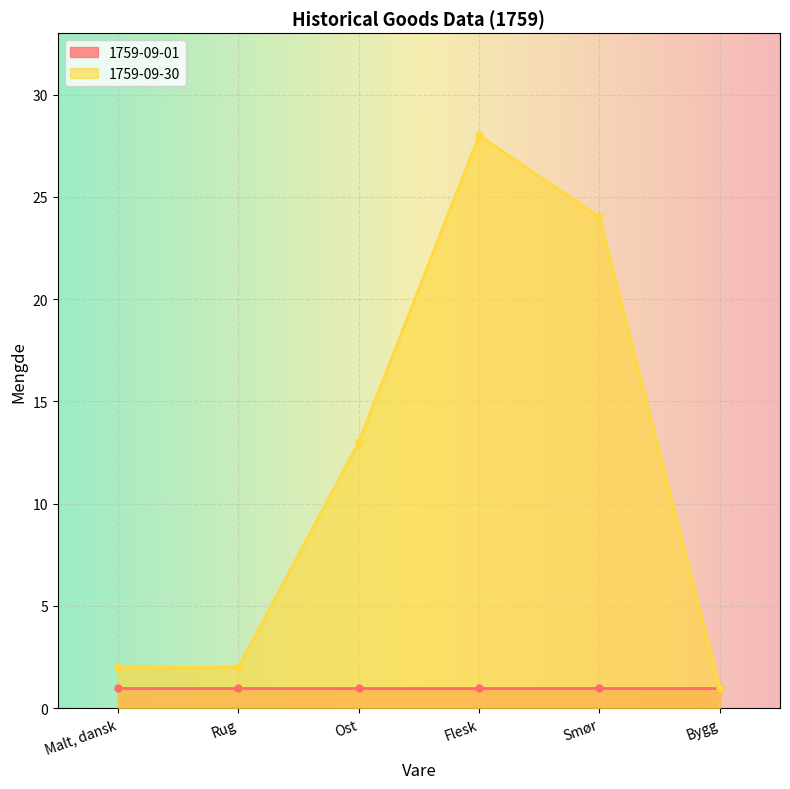

Rank the categories by value from lowest to highest.

Bygg, Malt, dansk, Rug, Ost, Smør, Flesk